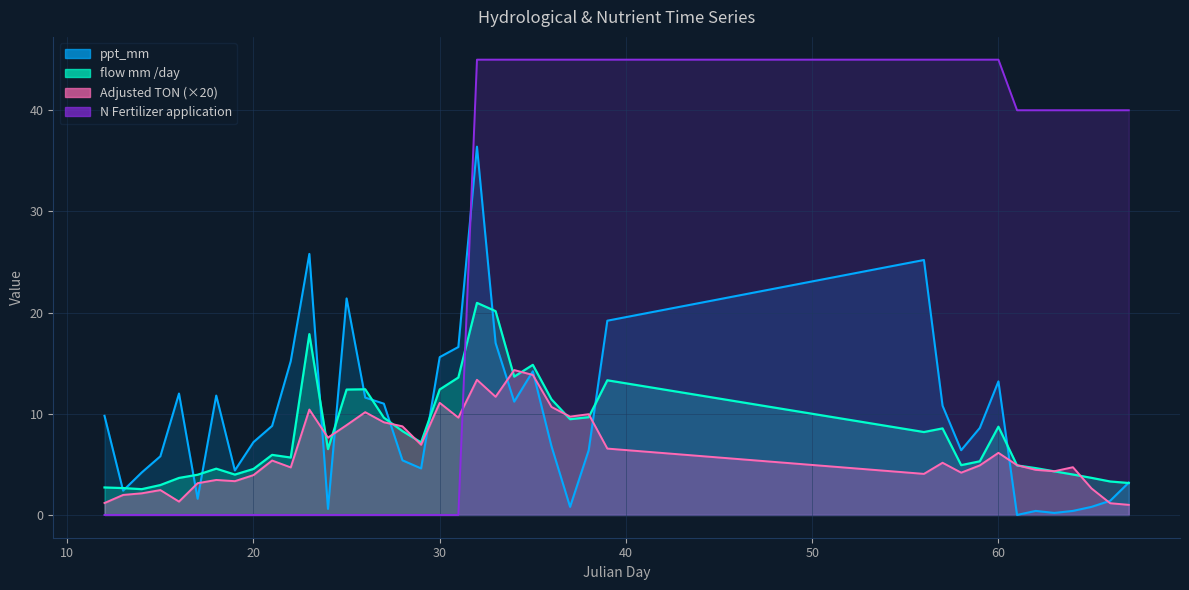

Rank the categories by Adjusted TON value from lowest to highest.

67, 66, 12, 16, 13, 14, 15, 65, 17, 19, 18, 20, 56, 58, 63, 62, 22, 64, 59, 61, 57, 21, 60, 39, 29, 24, 28, 25, 27, 31, 37, 38, 26, 23, 36, 30, 33, 32, 35, 34